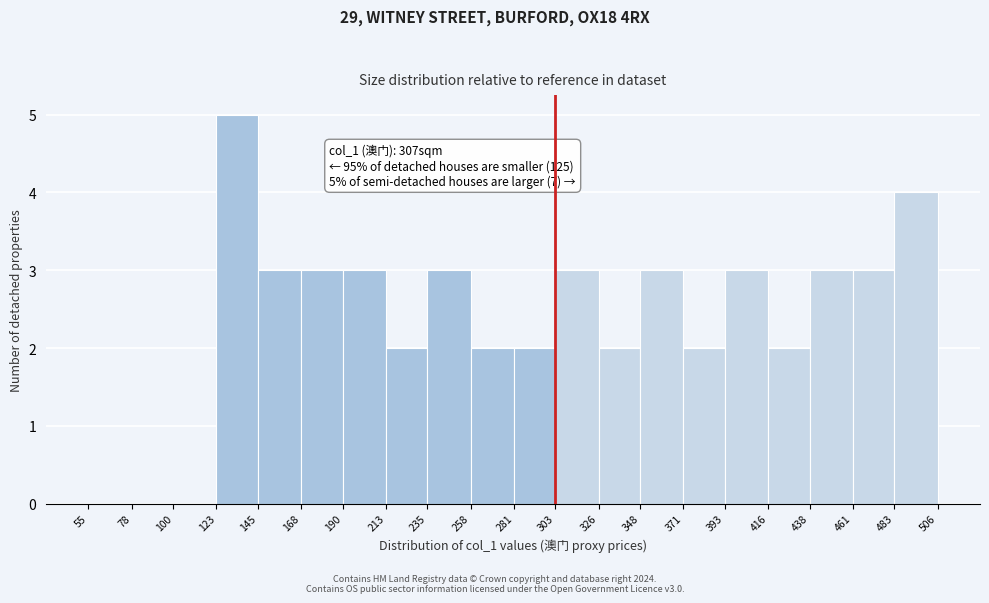

Which range on the x-axis has the tallest bar?

123 to 145